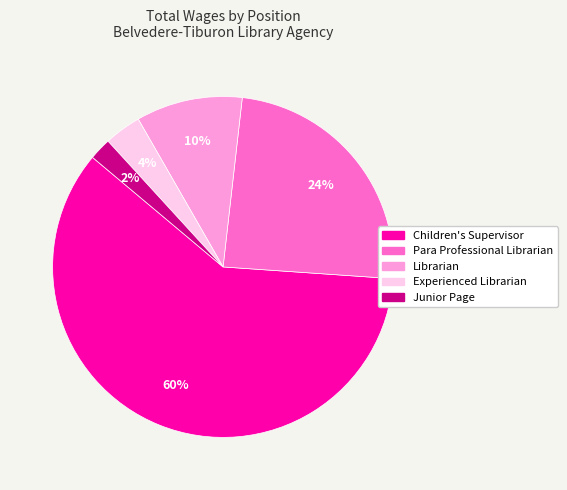

How many slices are in this pie chart?

5